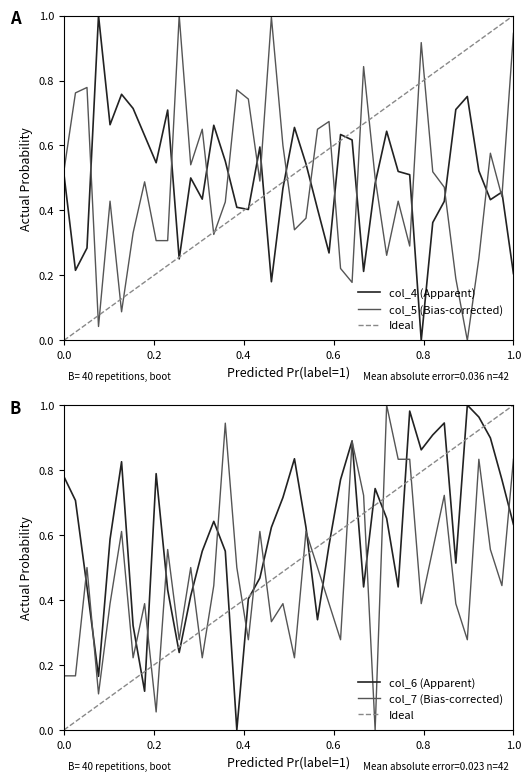

What is the maximum value for Ideal?

1.0